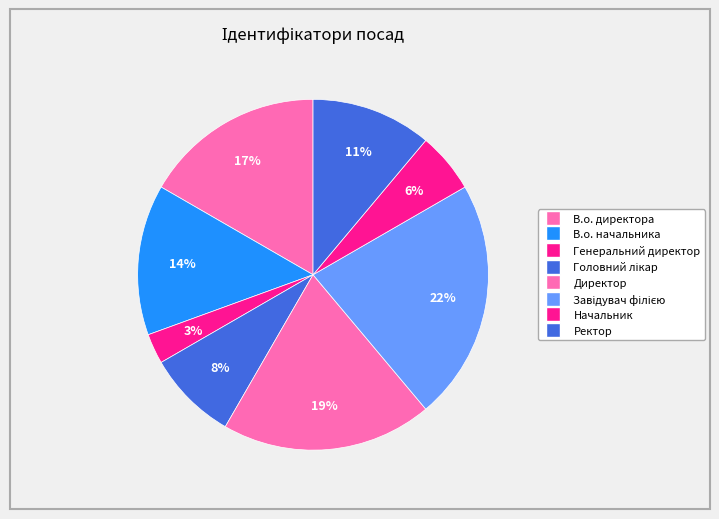

What is the change in value from В.о. директора to Директор?

+1